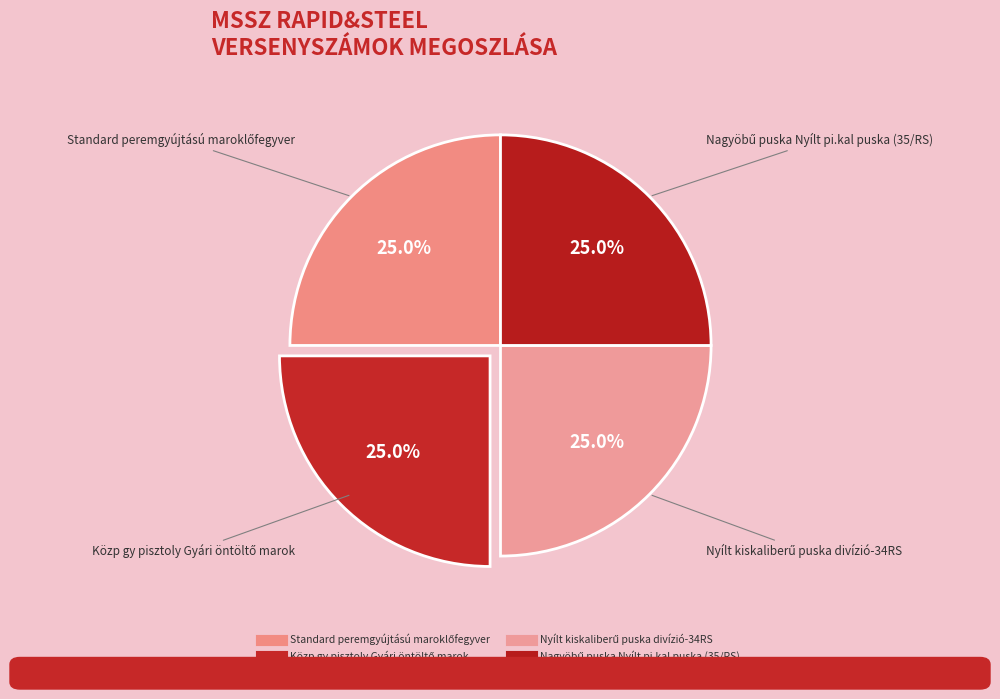

The Közp gy pisztoly Gyári öntöltő marok slice represents 14% of the pie. True or false?

False